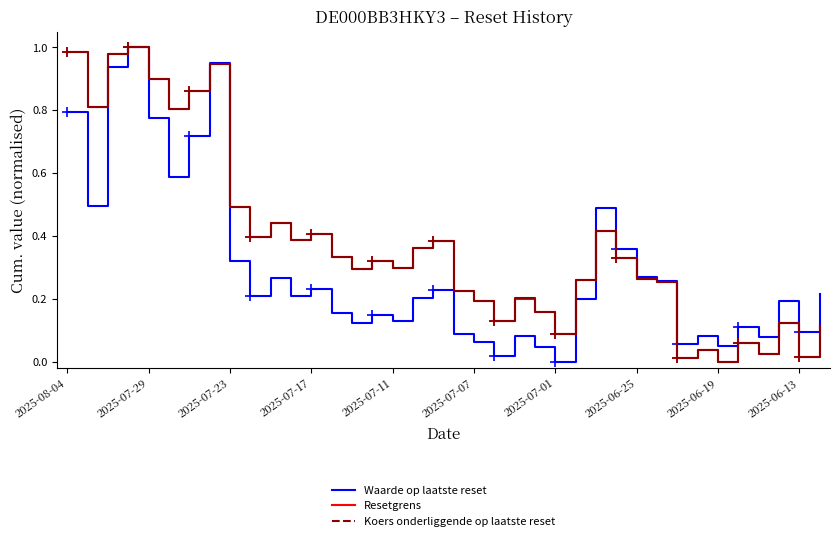

At which label is Koers onderliggende op laatste reset closest to 0?

2025-06-19